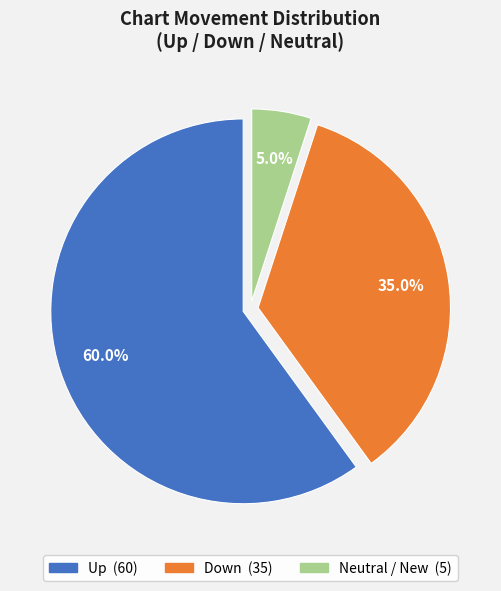

Does any single category account for the majority?

Yes